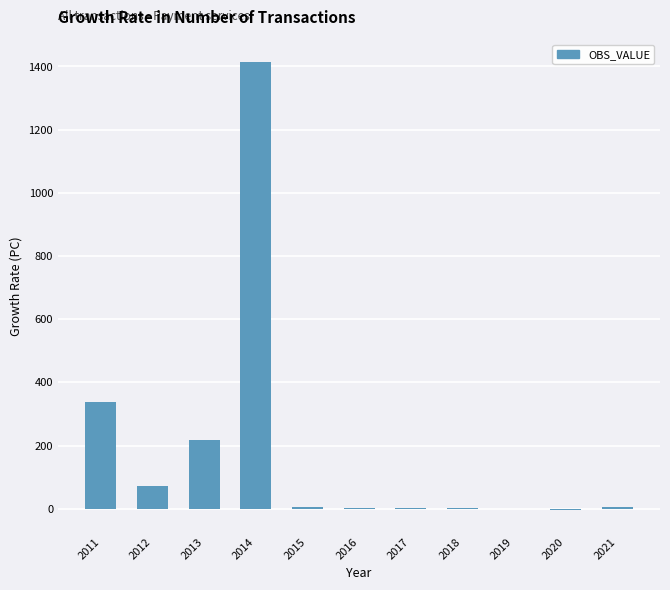

Are the bars horizontal?

No